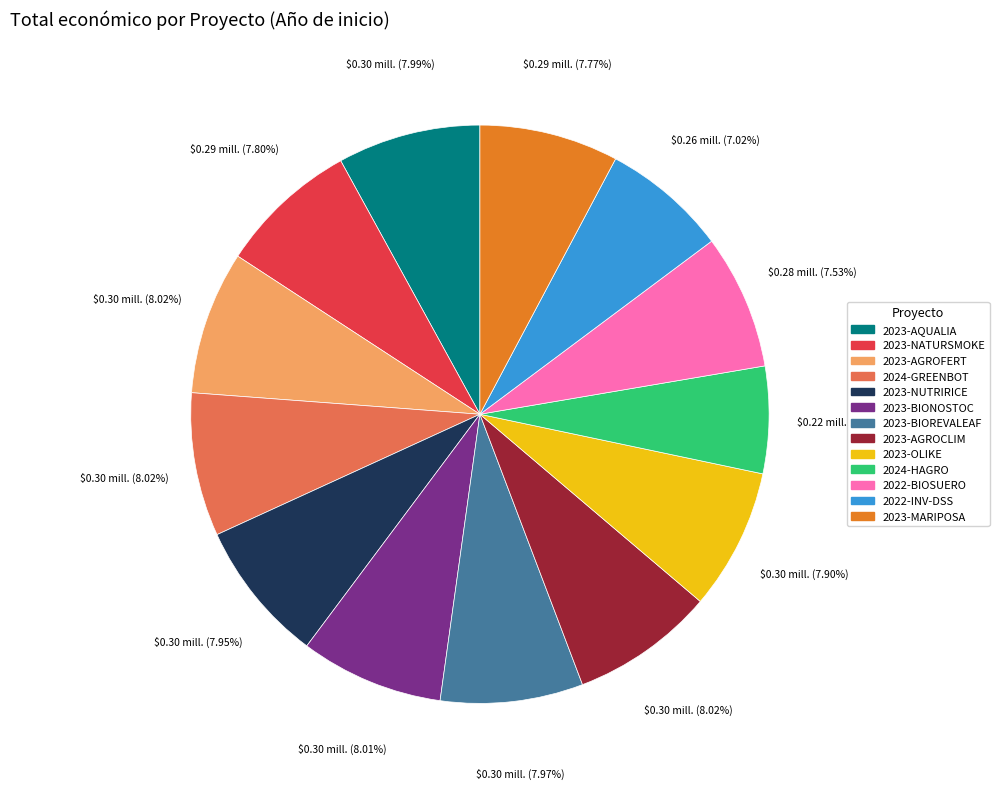

What is the smallest slice in the pie chart?

2024-HAGRO